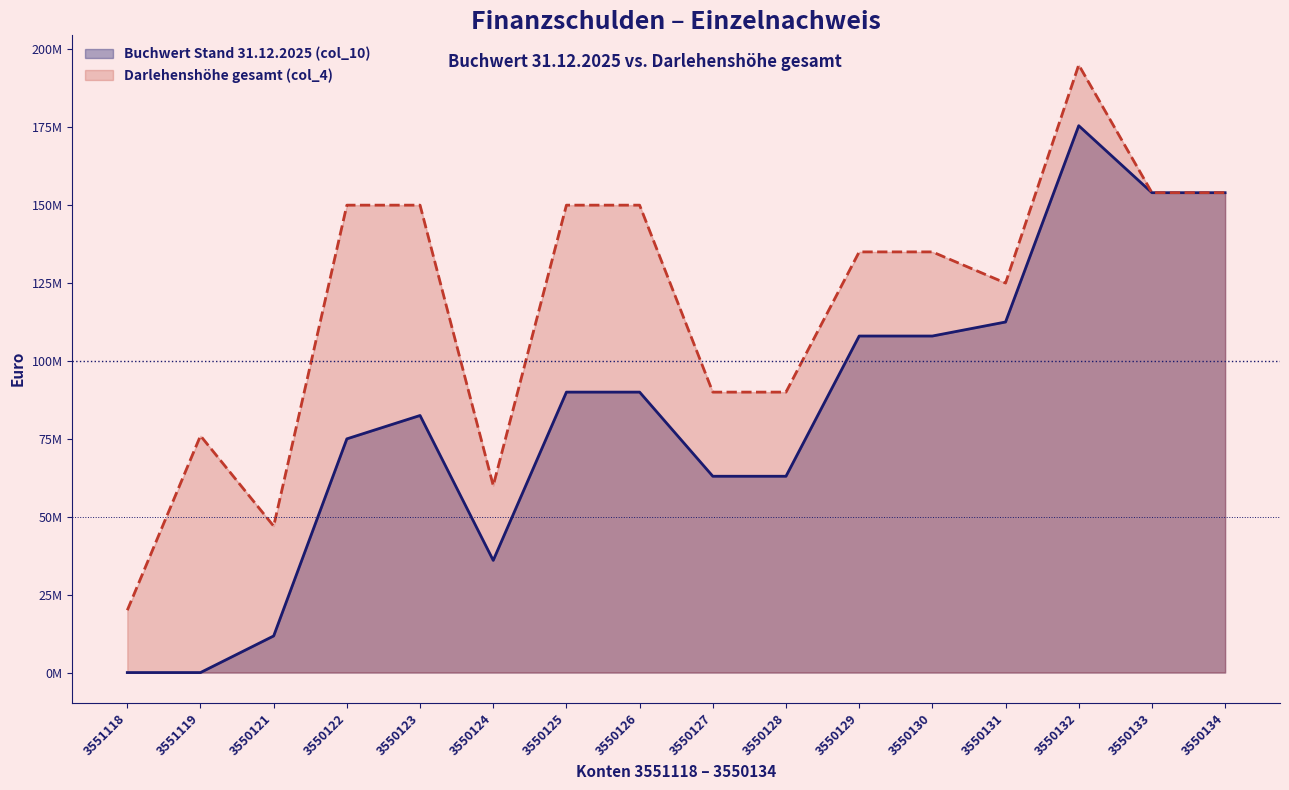

Reading right to left, extract all data points from this chart.

Buchwert Stand 31.12.2025 (col_10): 3550134=154000000	3550133=154000000	3550132=175500000	3550131=112500000	3550130=108000000	3550129=108000000	3550128=63000000	3550127=63000000	3550126=90000000	3550125=90000000	3550124=36000000	3550123=82500000	3550122=75000000	3550121=11750000	3551119=0	3551118=0
Darlehenshoehe gesamt (col_4): 3550134=154000000	3550133=154000000	3550132=195000000	3550131=125000000	3550130=135000000	3550129=135000000	3550128=90000000	3550127=90000000	3550126=150000000	3550125=150000000	3550124=60000000	3550123=150000000	3550122=150000000	3550121=47000000	3551119=76000000	3551118=20000000